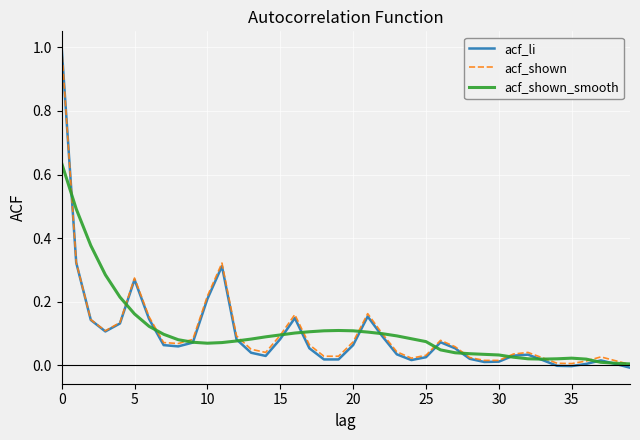

Which series has the largest range (max minus min)?

acf_li